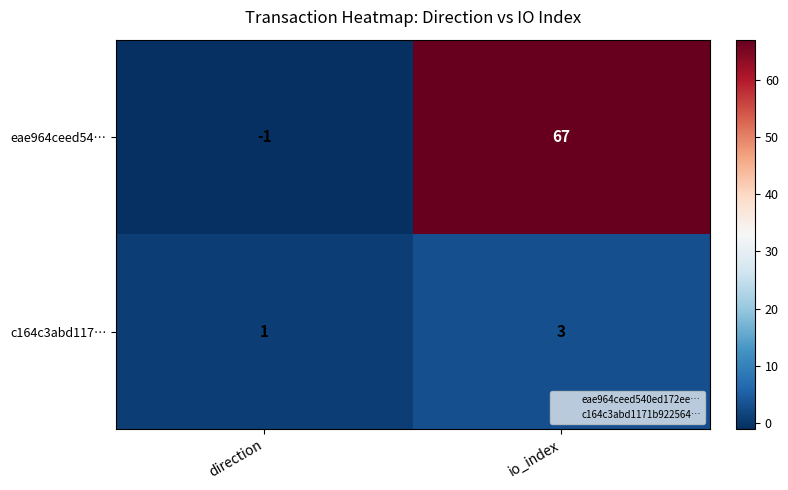

Is it true that c164c3abd117… equals 3 at io_index?

True